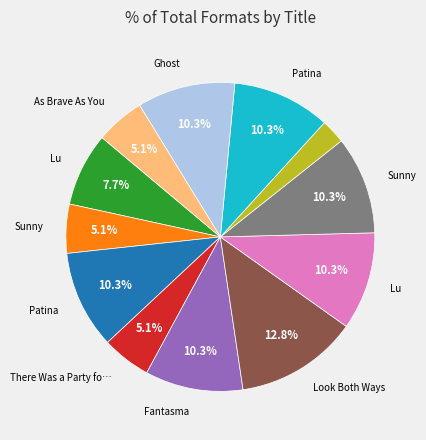

Is there any slice that represents more than half of the pie?

No